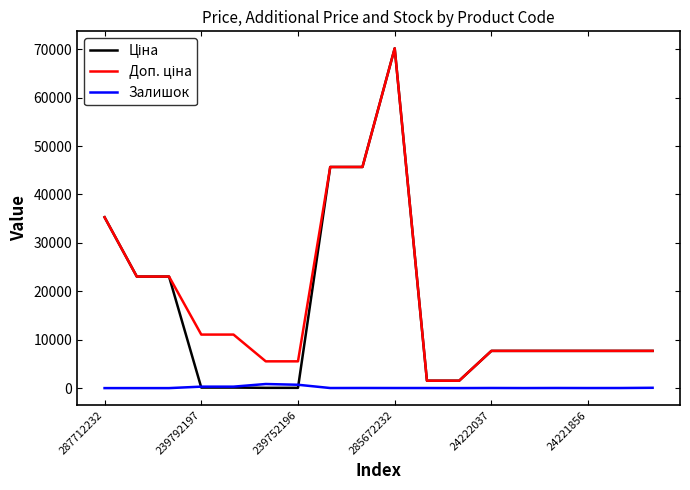

What is the maximum value shown in the chart?

70181.6